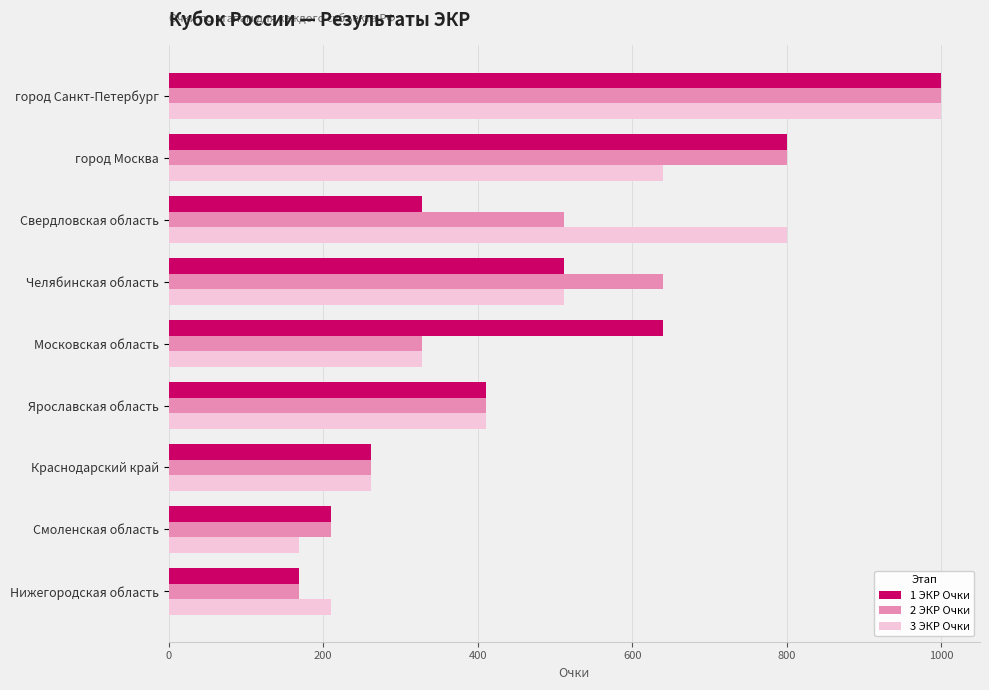

What is the smallest value displayed?

168